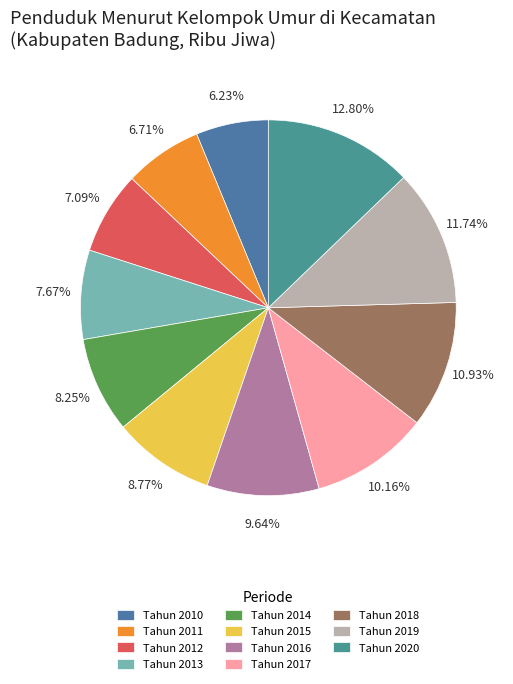

How much of the chart is everything except Tahun 2013?

92.3%